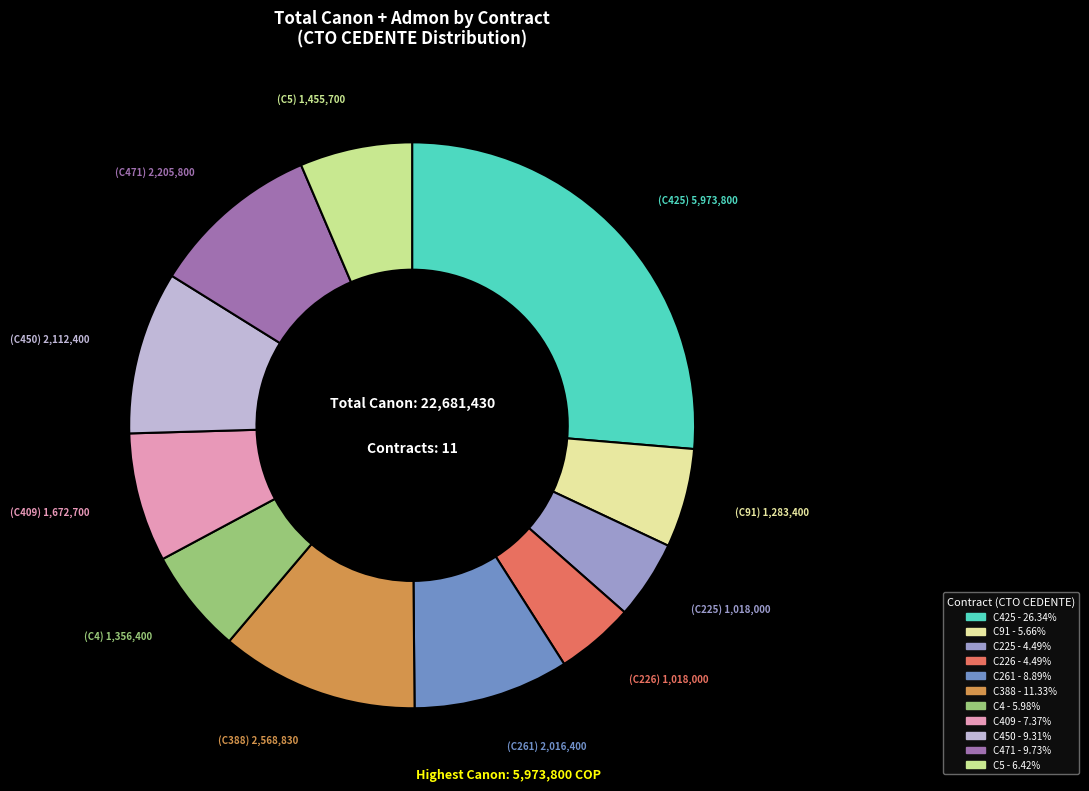

How many slices are in this pie chart?

11